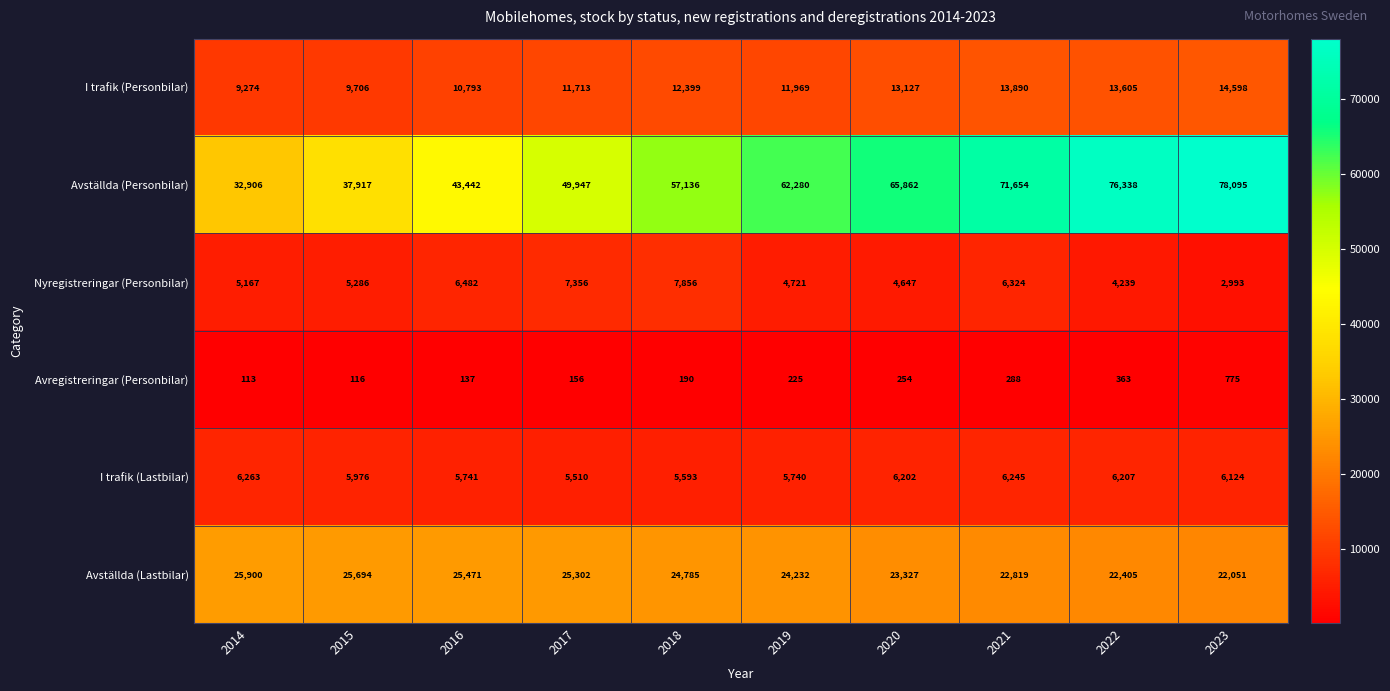

What is the spread (max minus min) of values at 2017?

49791